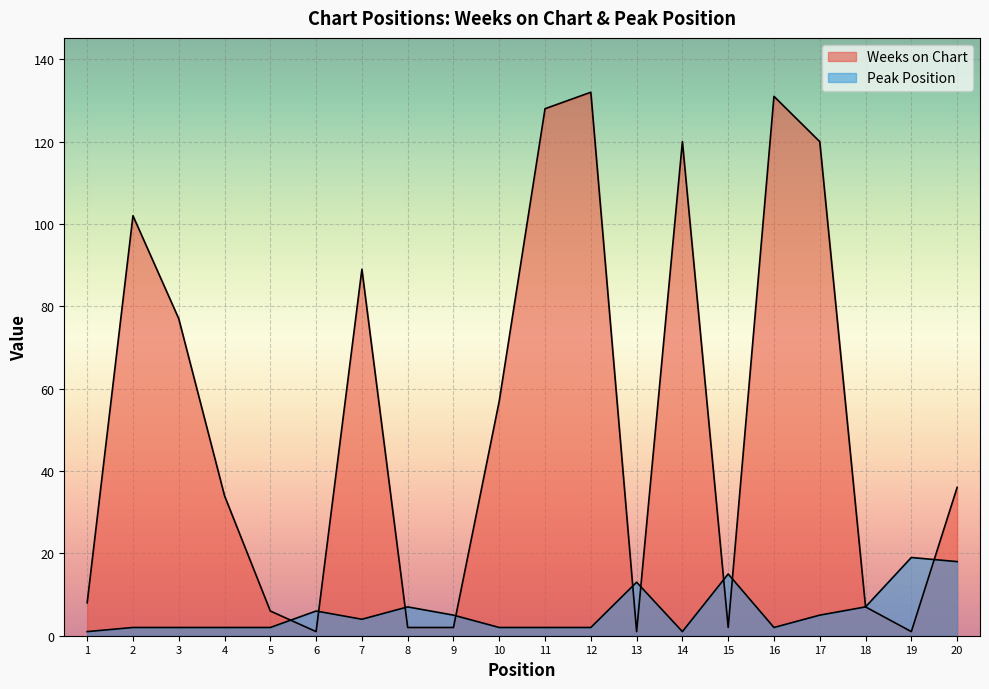

At which category does Peak Position reach its first local valley?

7